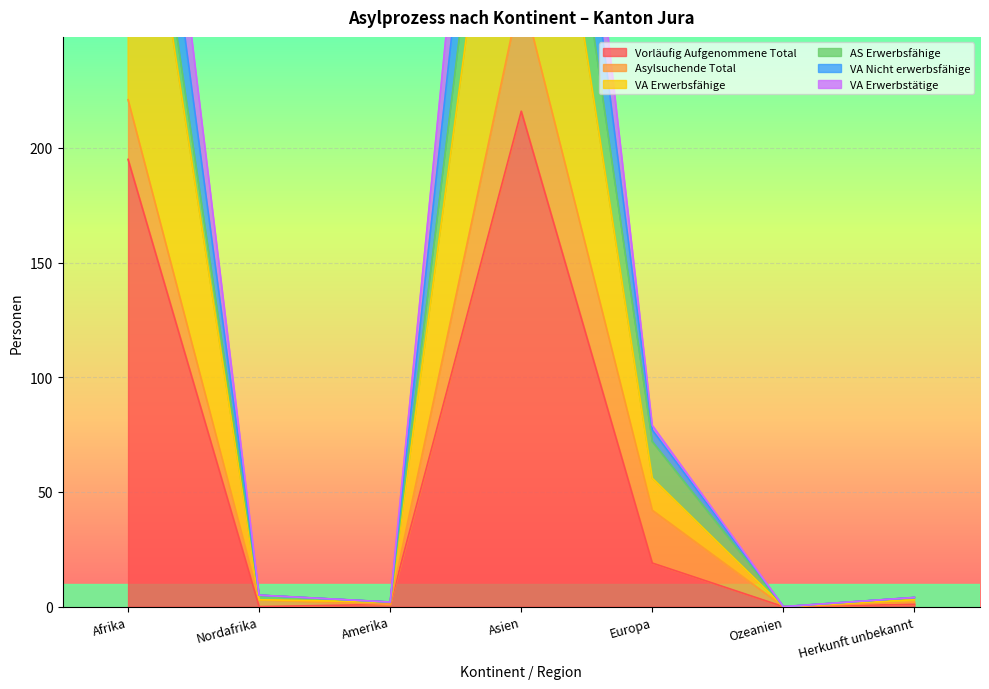

True or false: Vorläufig Aufgenommene Total has more than 0 points higher than both neighbors.

True